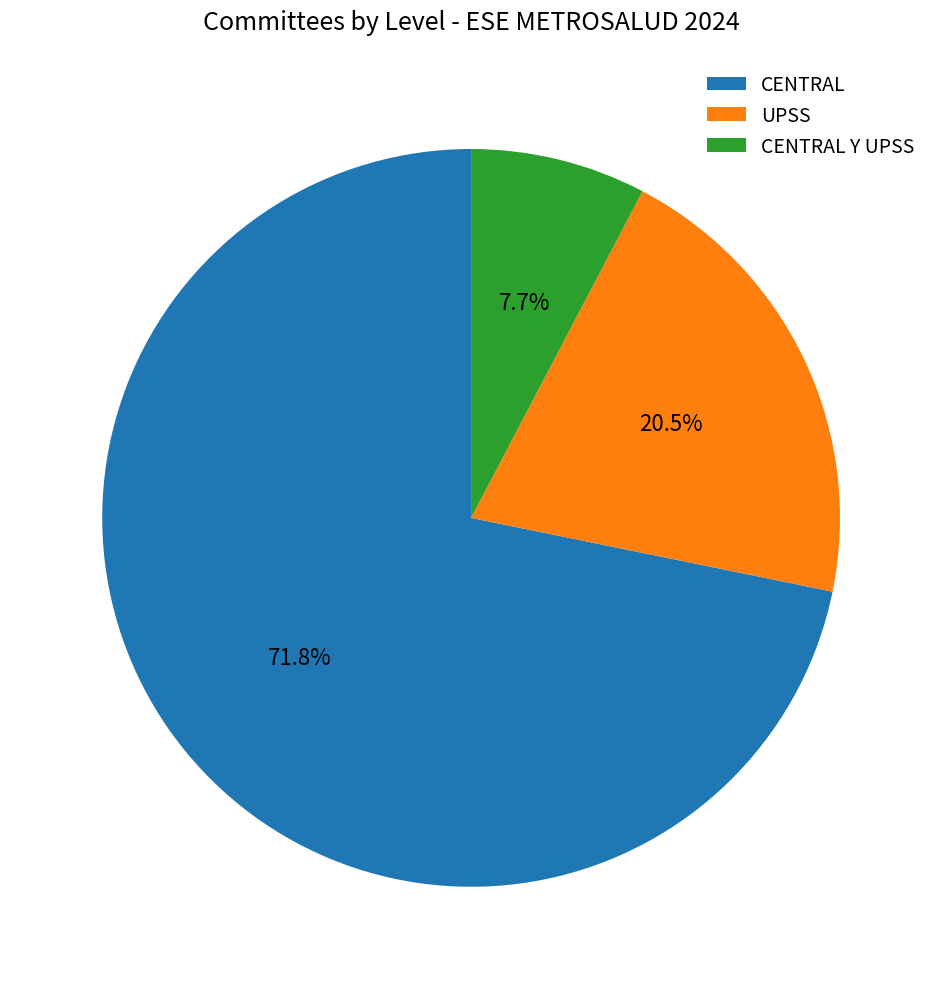

Approximately how many times larger is the value at CENTRAL Y UPSS compared to CENTRAL?

0.1